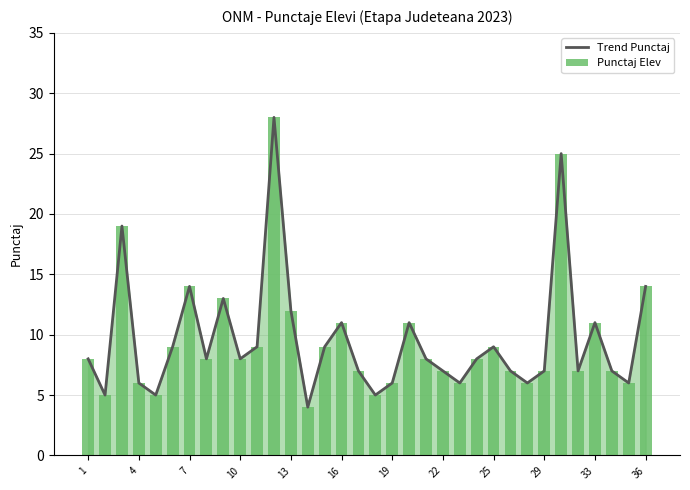

What is the minimum value shown in the chart?

4